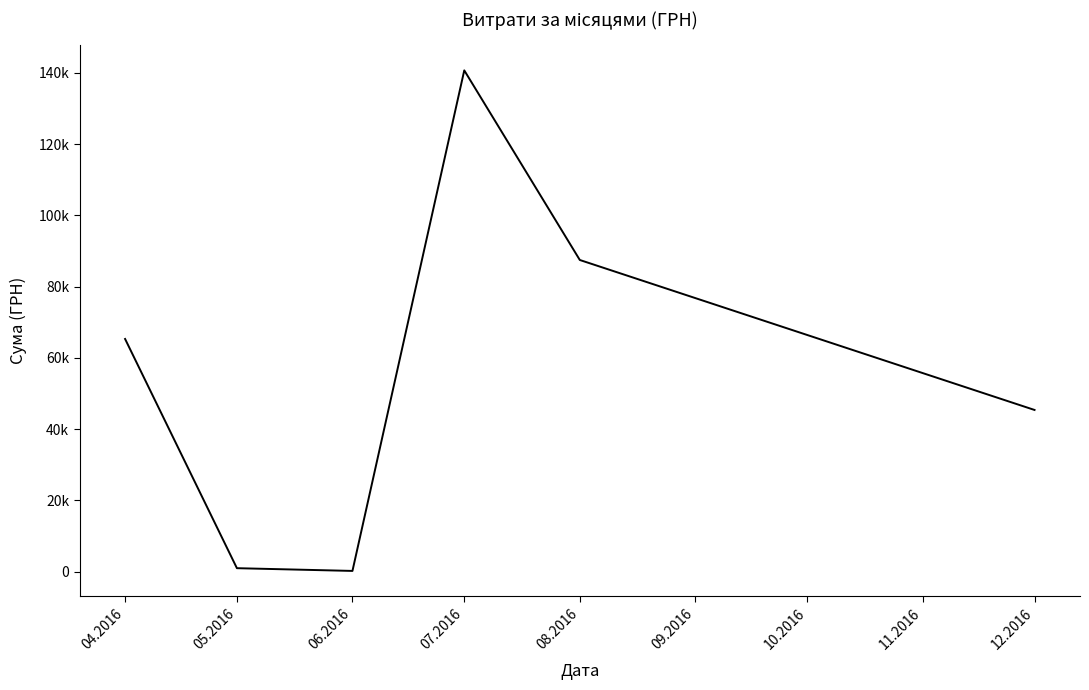

Which label corresponds to the smallest value in the chart?

06.2016